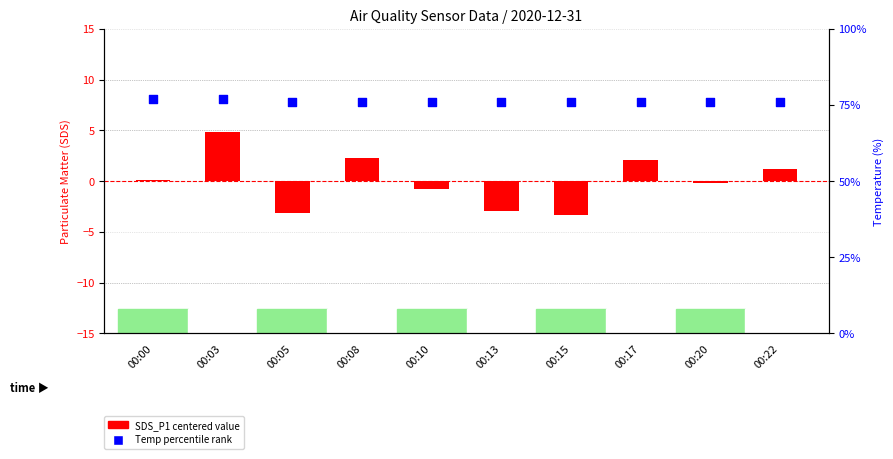

Which series contains the lowest Y value?

SDS_P1 (centered)